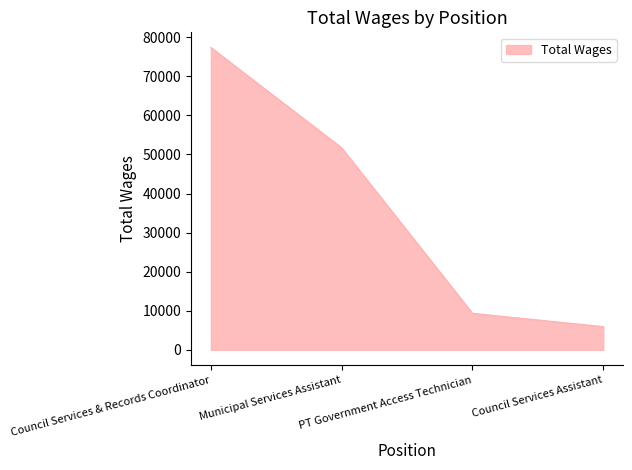

What is the greatest value displayed?

77400